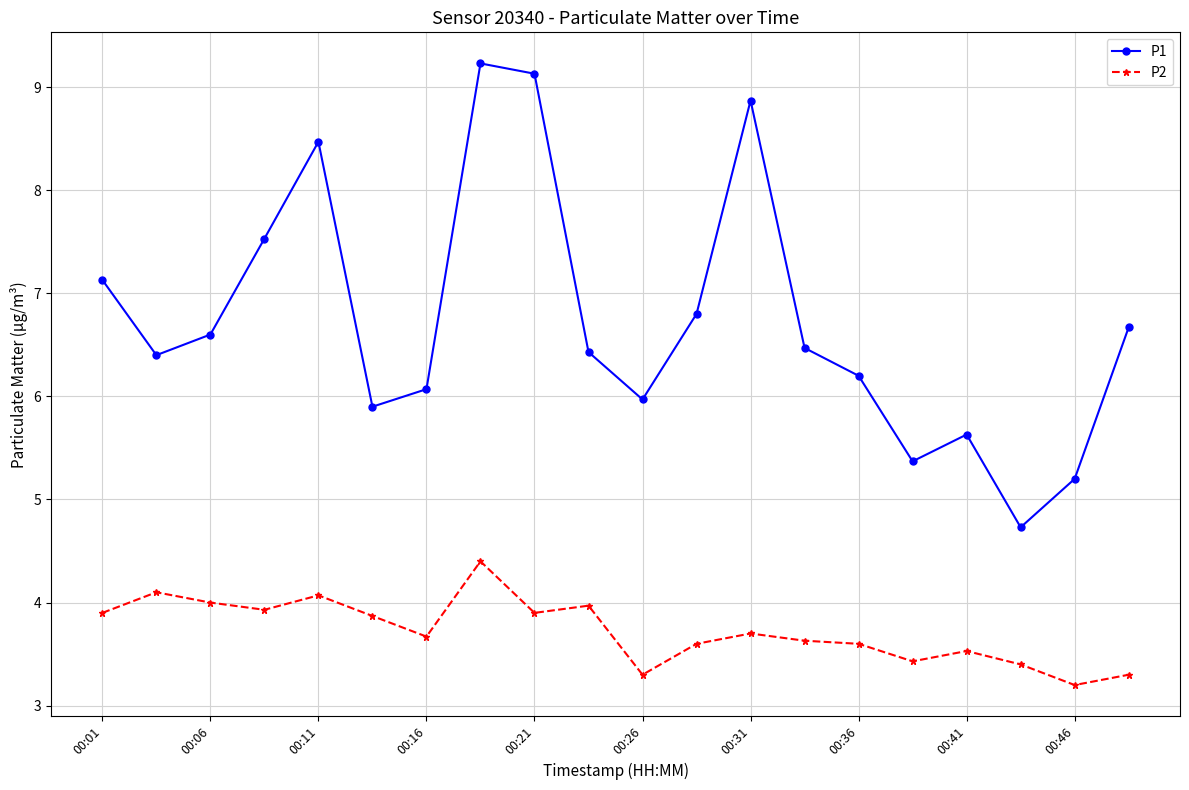

What is the difference between the maximum and minimum values in the P1 series?

4.5